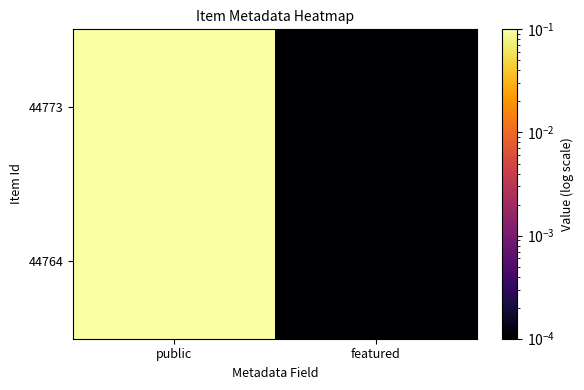

Reading left to right, transcribe all the data shown in this chart.

44764: public=1.0	featured=0.0
44773: public=1.0	featured=0.0